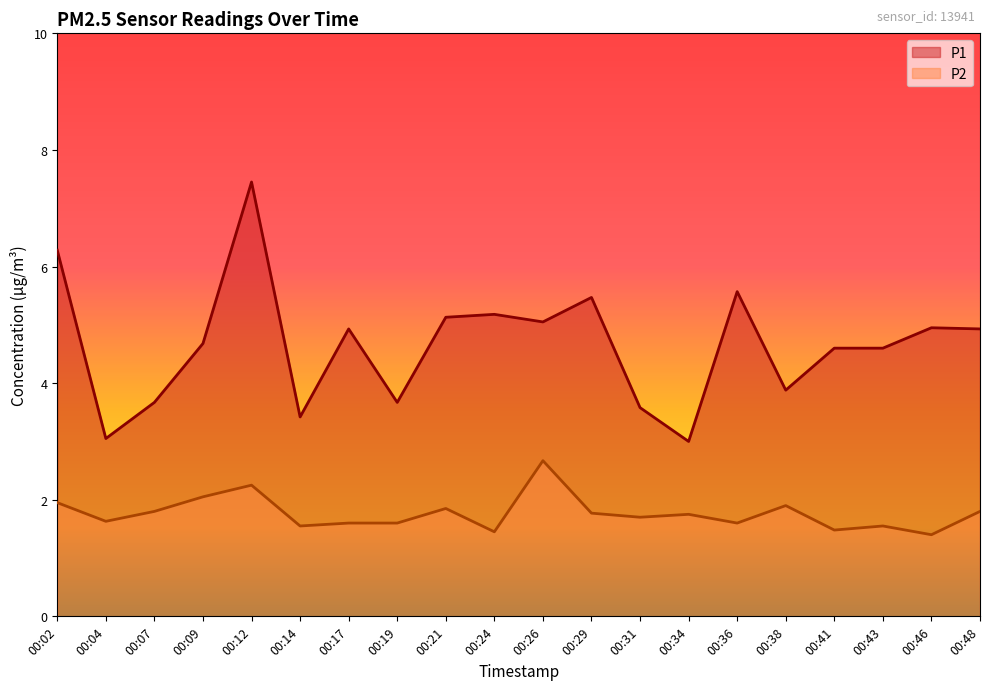

Is it true that P1 equals 1.5 at 00:43?

False